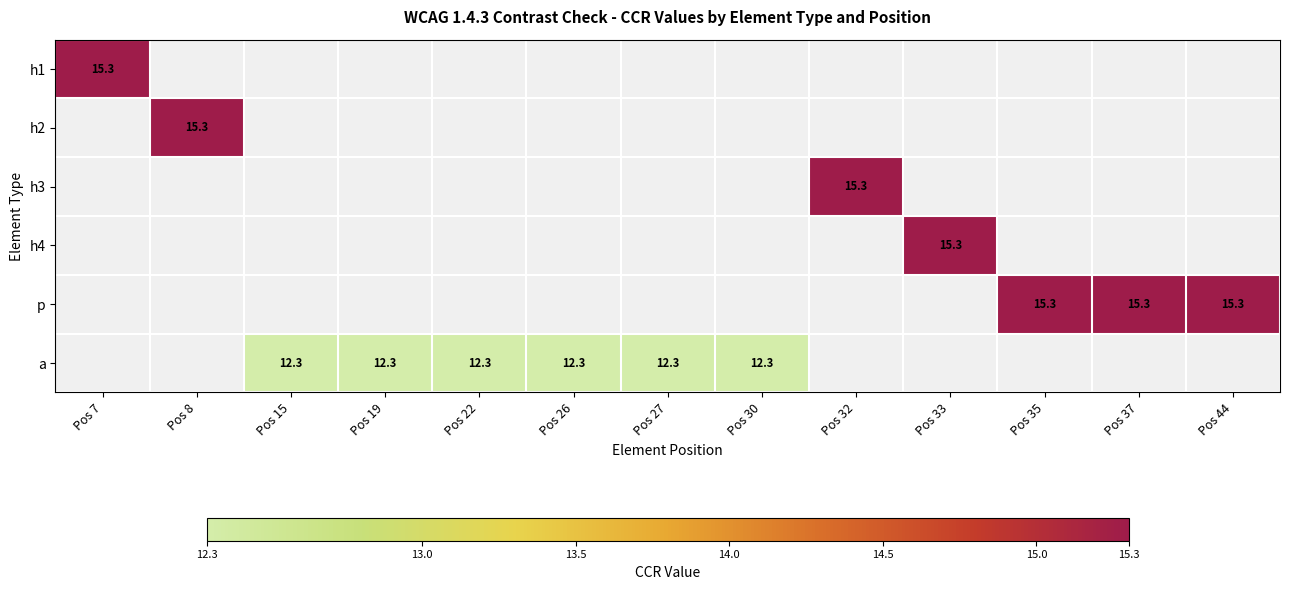

Count the number of data series in this chart.

6